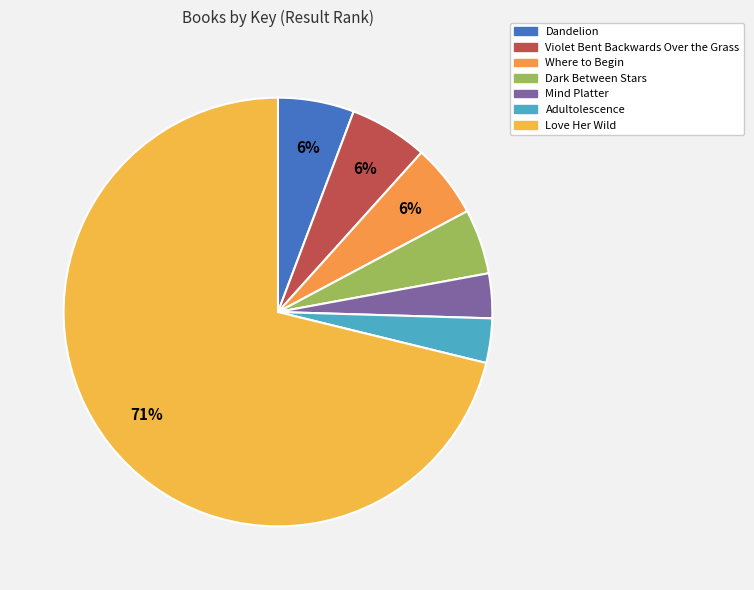

Is there any slice that represents more than half of the pie?

Yes